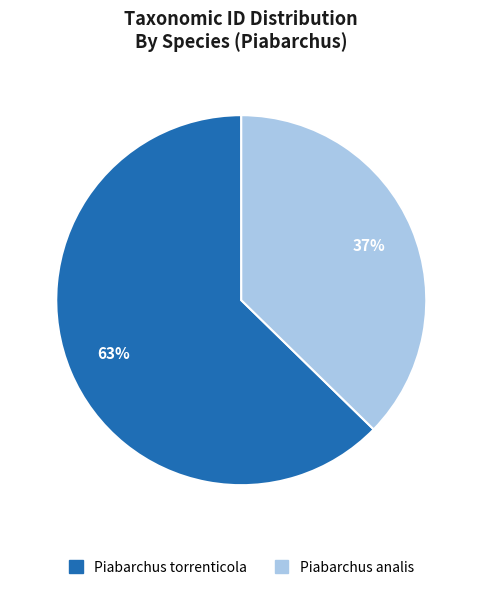

Rank the categories by value from lowest to highest.

Piabarchus analis, Piabarchus torrenticola